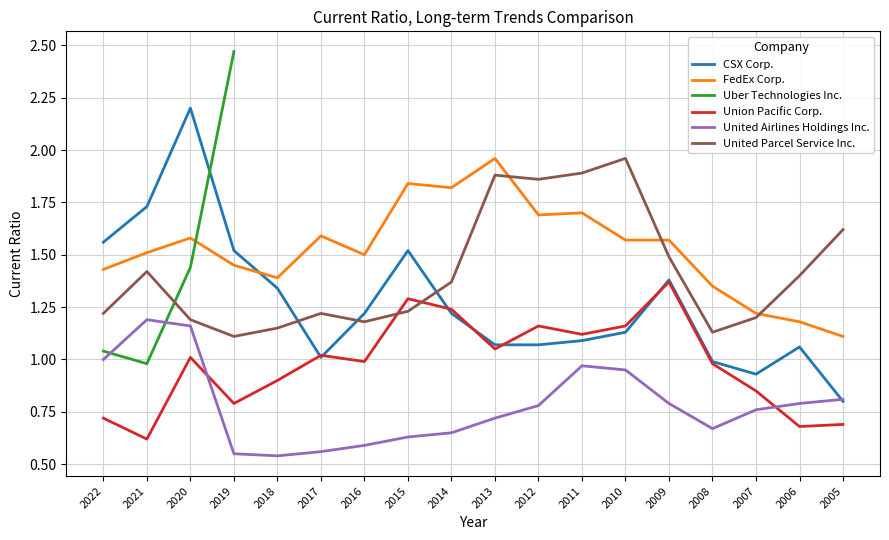

What is the sum of all CSX Corp. values?

22.8